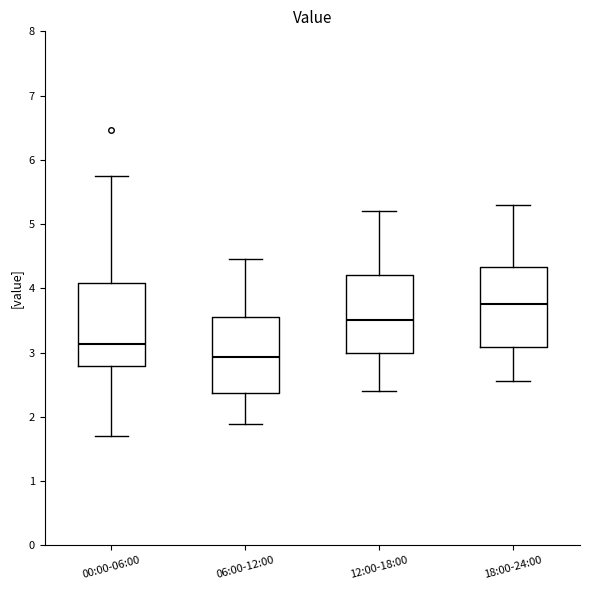

Which box has the highest median line?

18:00-24:00